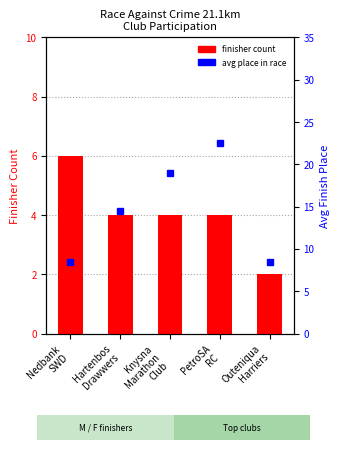

At which label is finisher count closest to 4?

Hartenbos
Drawwers